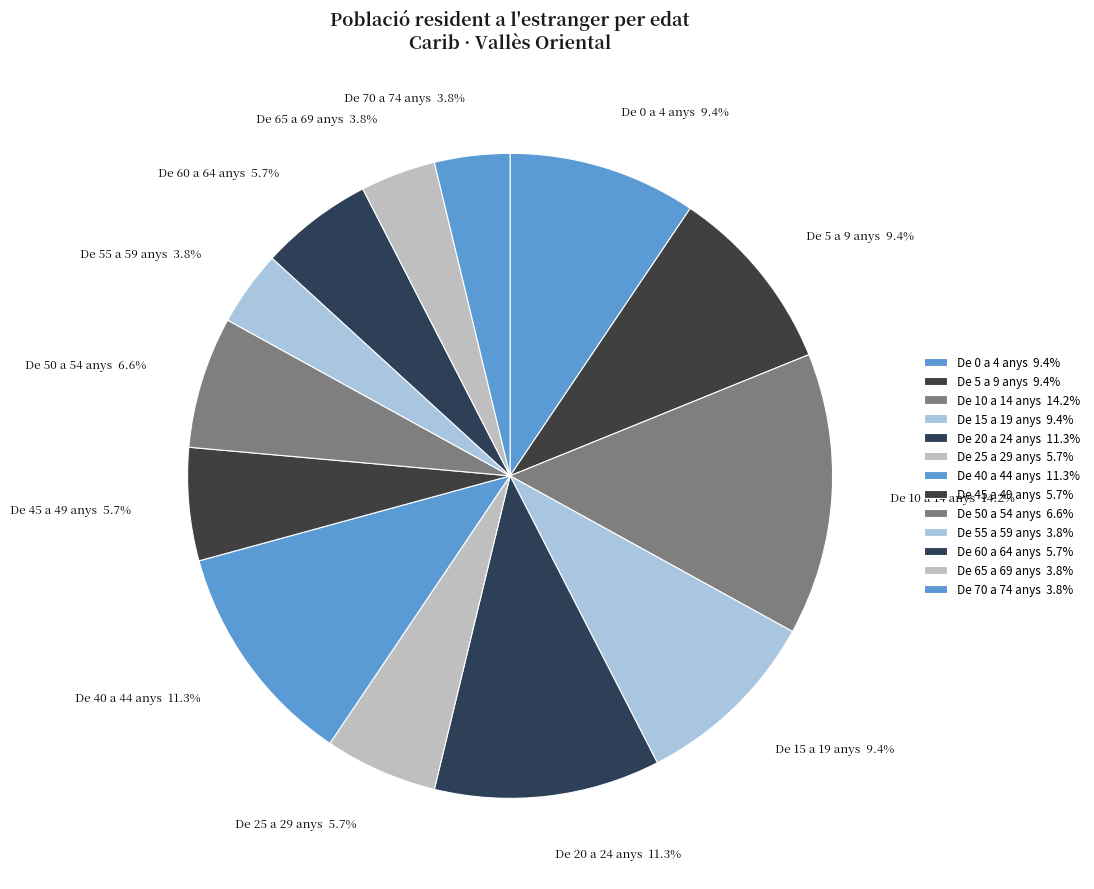

Rank the categories by value from highest to lowest.

De 10 a 14 anys, De 20 a 24 anys, De 40 a 44 anys, De 0 a 4 anys, De 5 a 9 anys, De 15 a 19 anys, De 50 a 54 anys, De 25 a 29 anys, De 45 a 49 anys, De 60 a 64 anys, De 55 a 59 anys, De 65 a 69 anys, De 70 a 74 anys